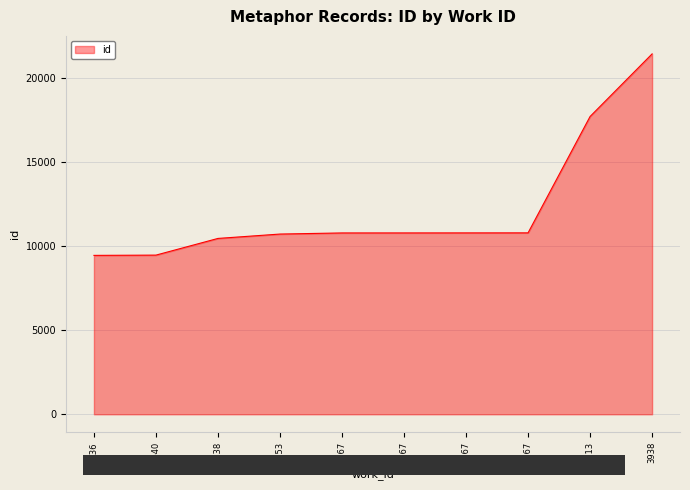

What is the minimum value shown in the chart?

9447